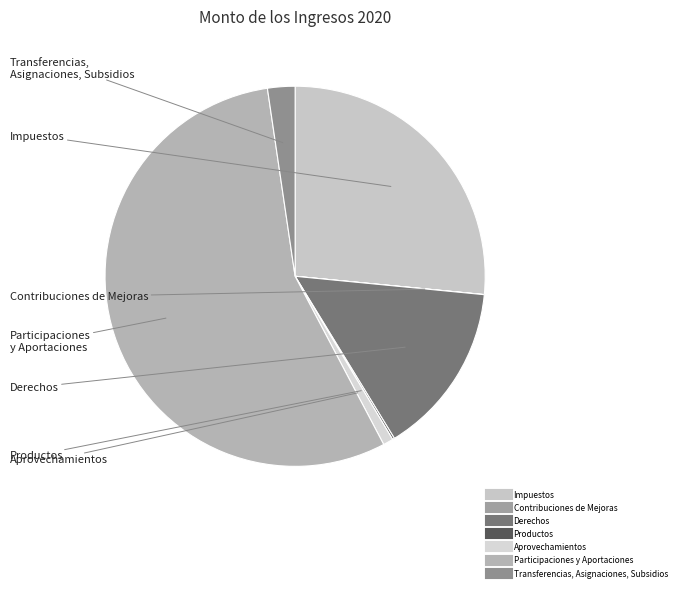

Approximately how many times larger is the value at Participaciones y Aportaciones compared to Transferencias, Asignaciones, Subsidios?

23.8